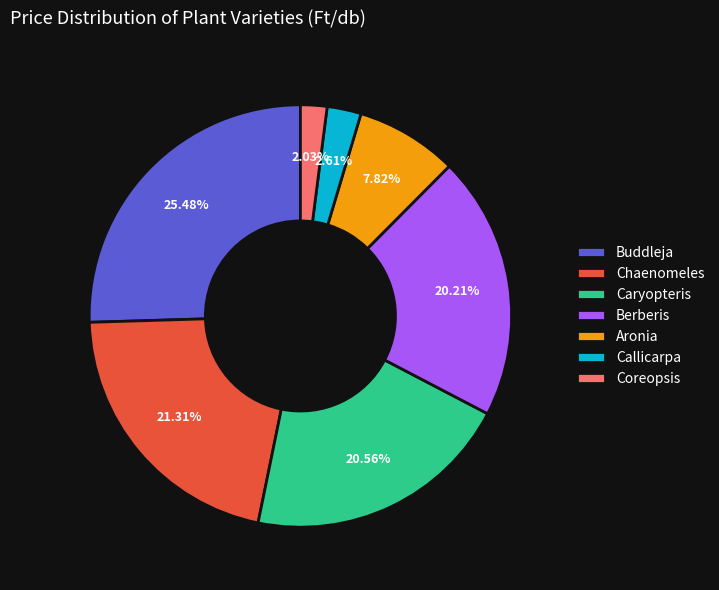

Is there a majority slice in this chart?

No